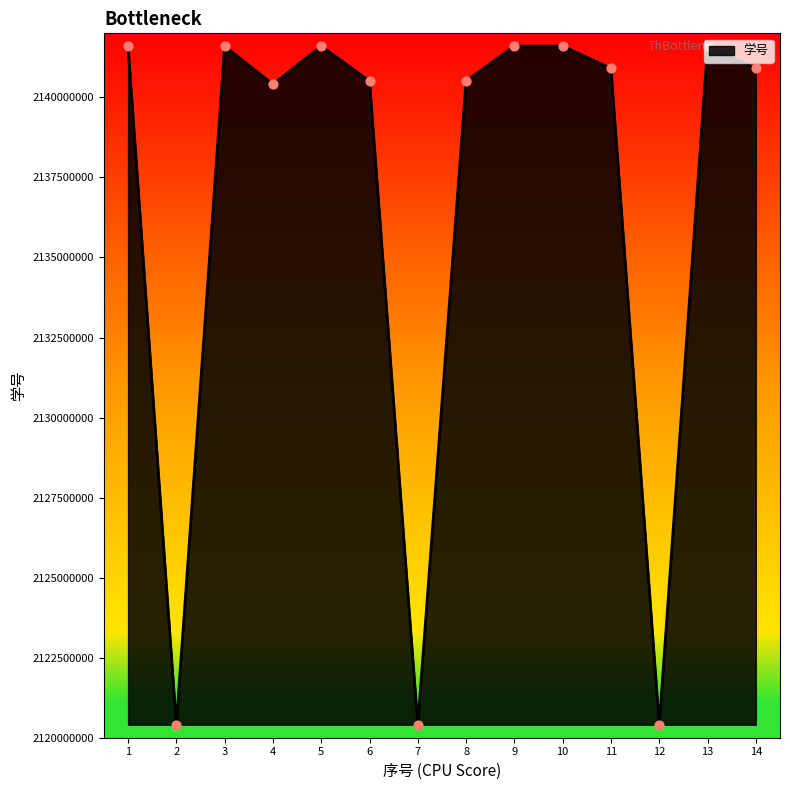

What is the change in value from 6 to 14?

+395019